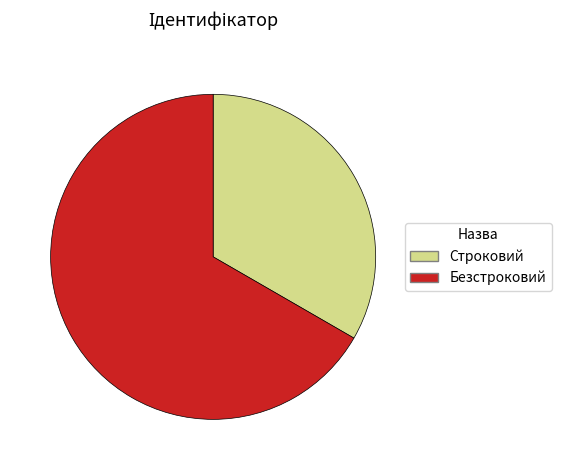

Does Строковий account for over 50% of the chart?

No